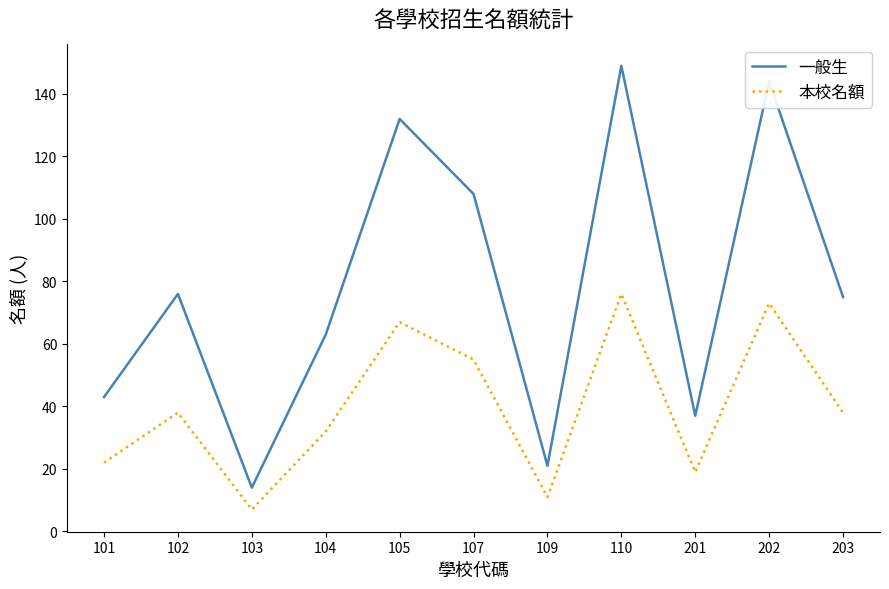

True or false: 一般生 and 本校名額 intersect in this chart.

False